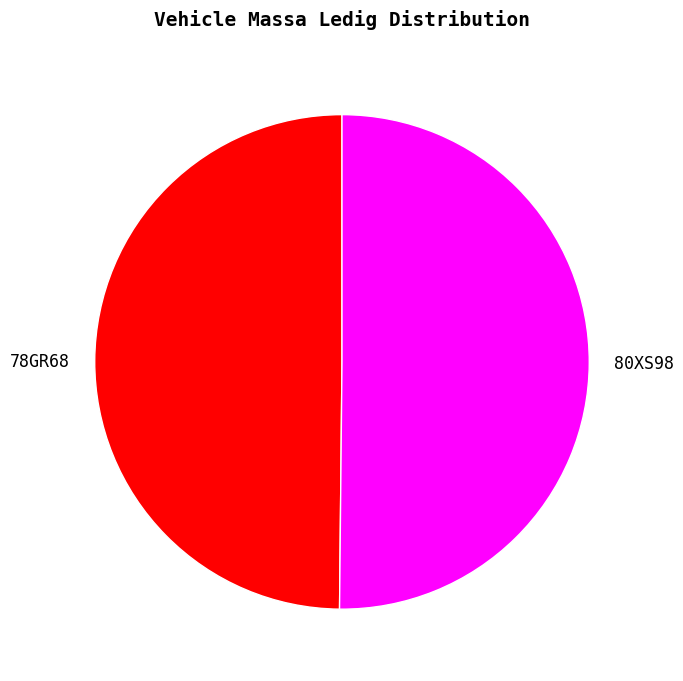

Is it true that 80XS98 is 50% of the pie?

True